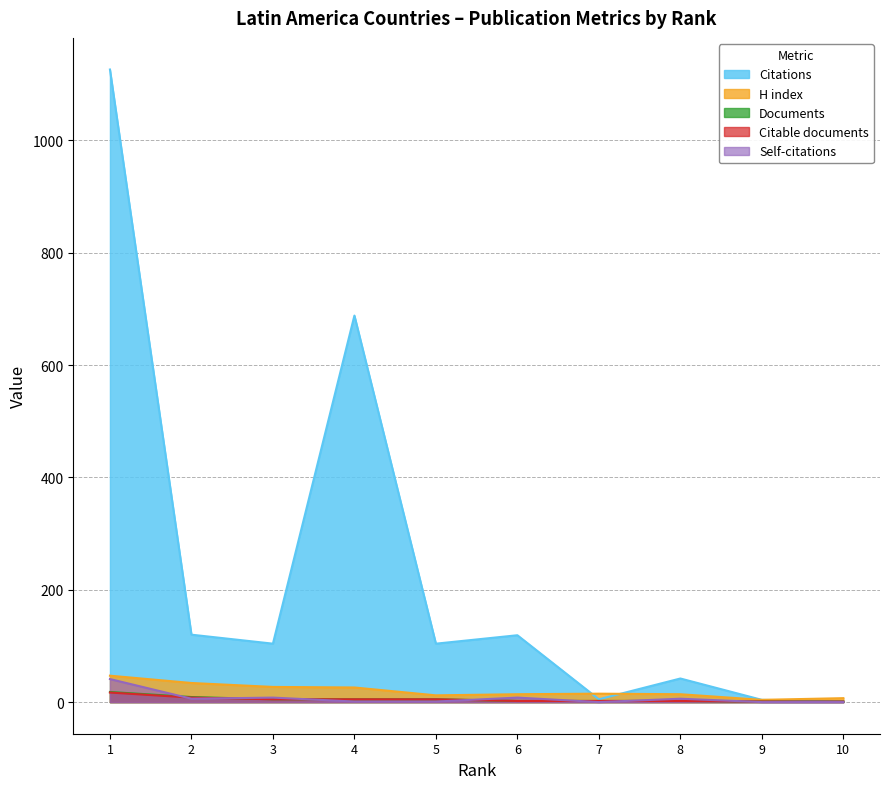

Which series has the largest range (max minus min)?

Citations